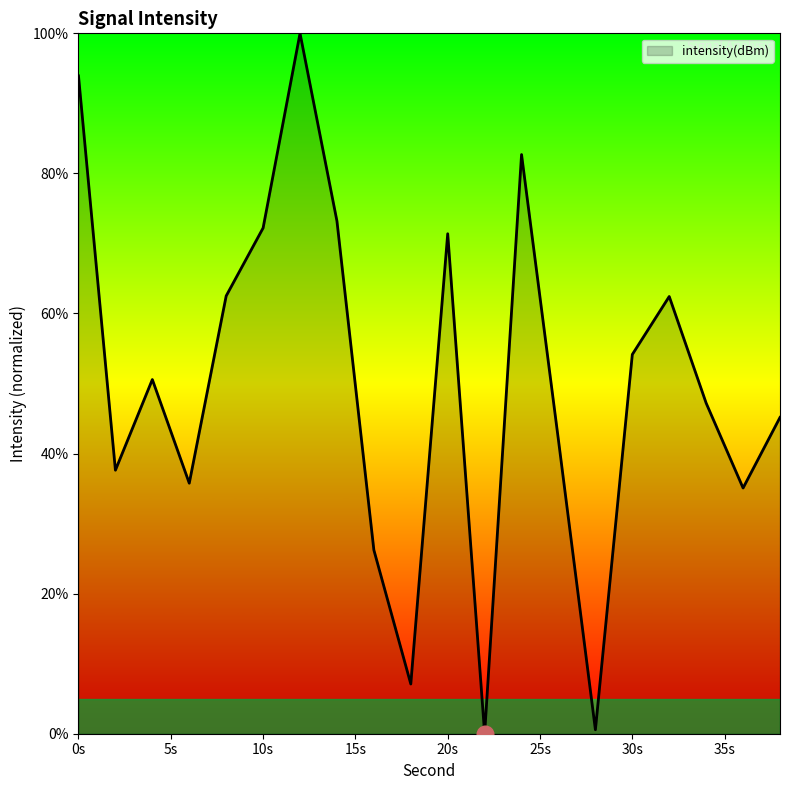

What is the difference between the maximum and minimum values?

100.0